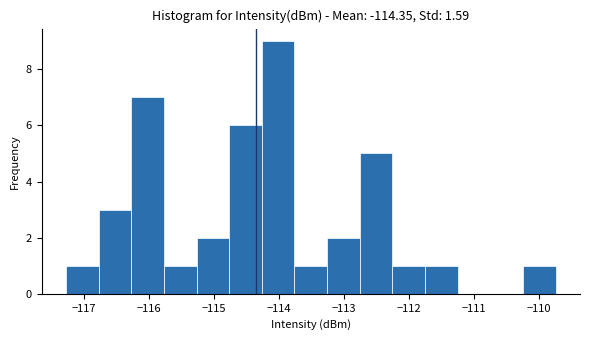

Reading left to right, list every bar in this chart as the range it spans on the x-axis followed by its height. Neither the bar edges nor the heights are printed on the chart, so give them approximately, as read against the axes.

-117.3 to -116.8: 1
-116.8 to -116.3: 3
-116.3 to -115.8: 7
-115.8 to -115.3: 1
-115.3 to -114.8: 2
-114.8 to -114.3: 6
-114.3 to -113.8: 9
-113.8 to -113.3: 1
-113.3 to -112.8: 2
-112.8 to -112.3: 5
-112.3 to -111.8: 1
-111.8 to -111.3: 1
-111.3 to -110.8: 0
-110.8 to -110.3: 0
-110.3 to -109.7: 1